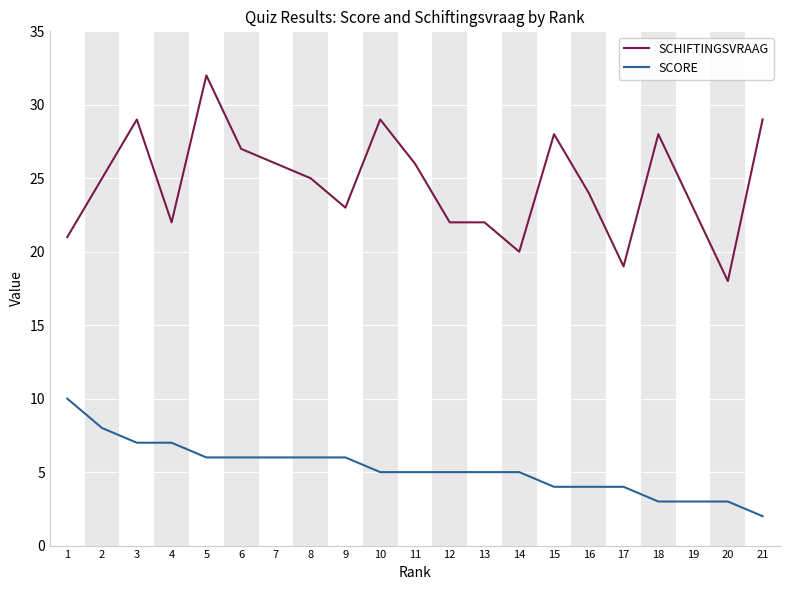

True or false: SCHIFTINGSVRAAG and SCORE cross at least once.

False